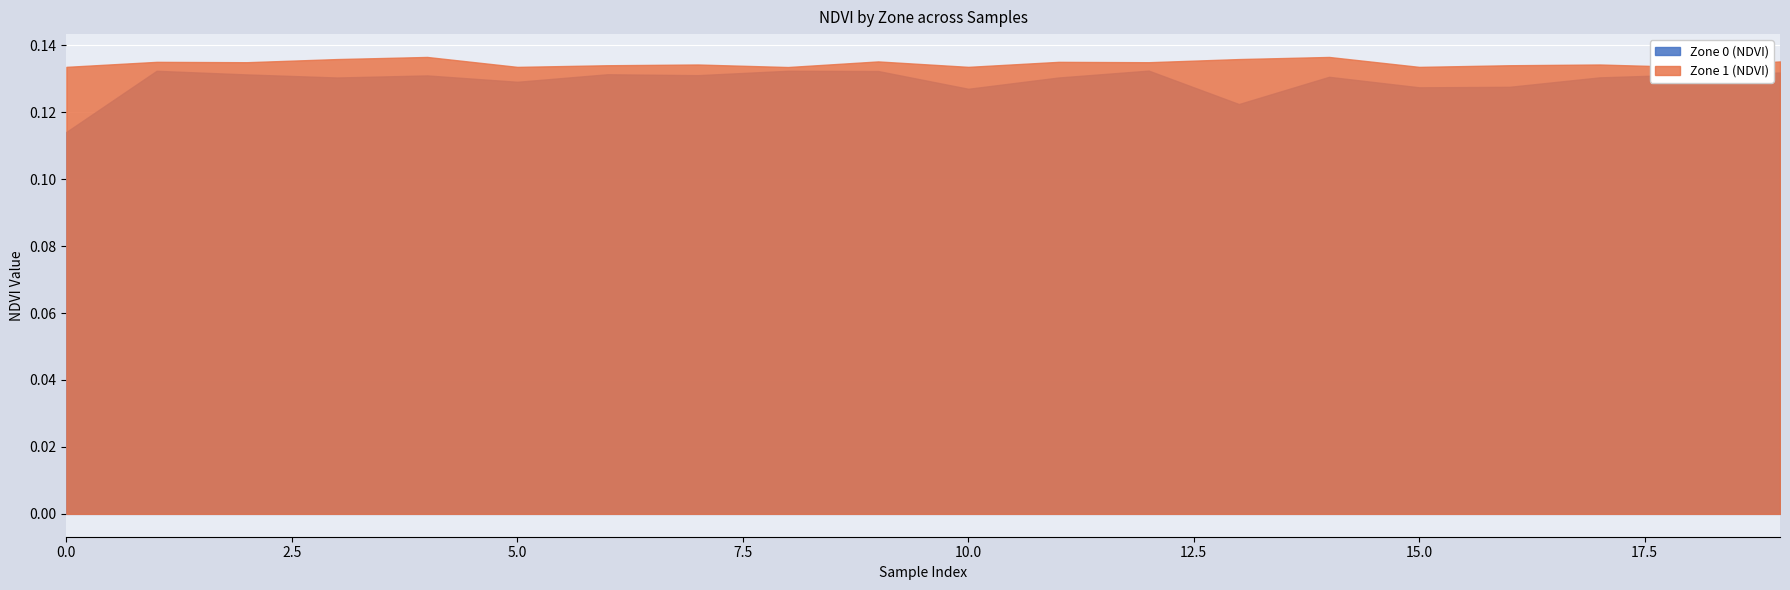

List the labels in order of Zone 0 (NDVI) value, smallest first.

0, 13, 10, 15, 16, 5, 3, 11, 17, 14, 4, 7, 18, 2, 6, 19, 9, 1, 8, 12